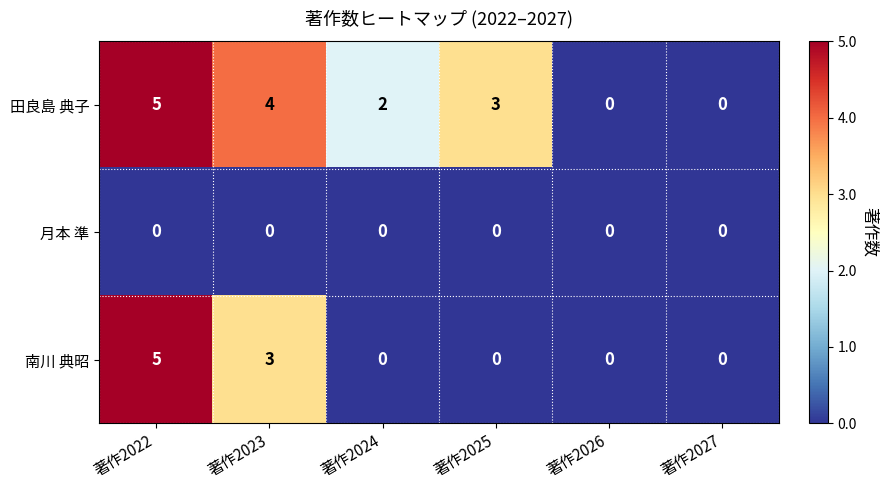

Count the number of categories in the chart.

6